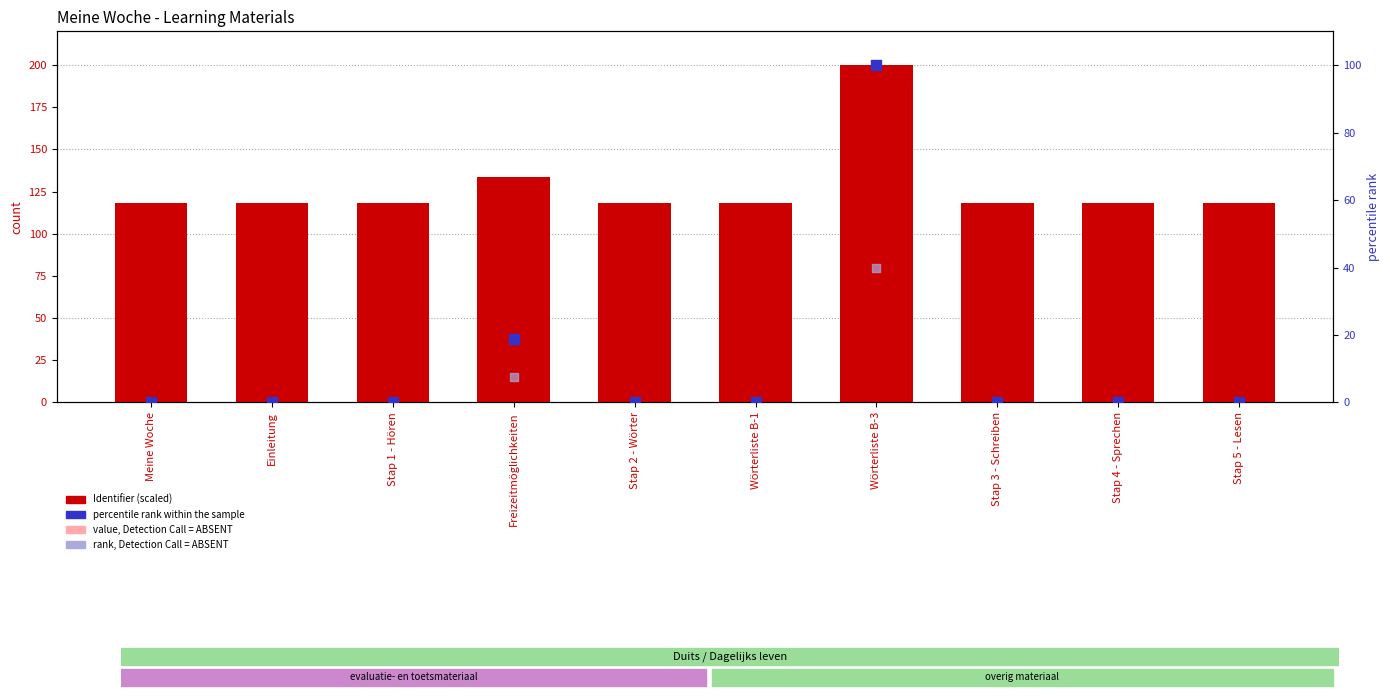

At which category is the sum across all series the highest?

Wörterliste B-3